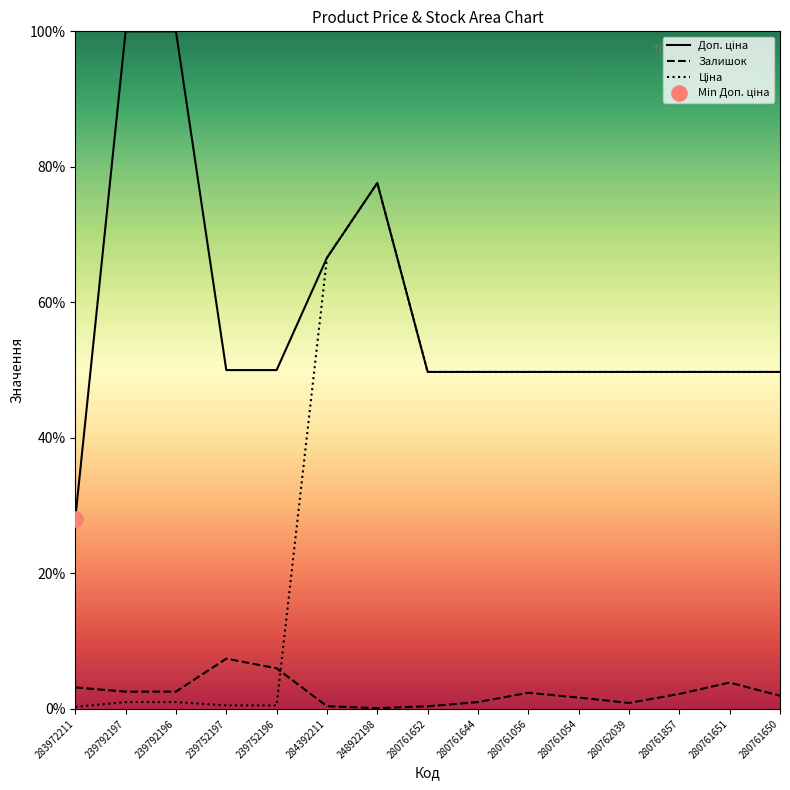

Which series has the largest total across all categories?

Доп. ціна